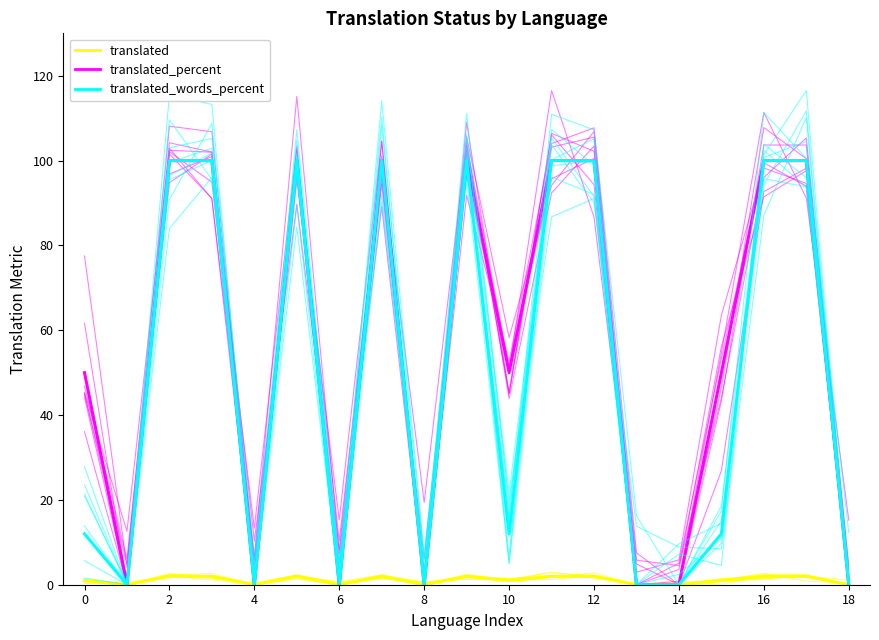

At how many categories does at least one series exceed 96?

9